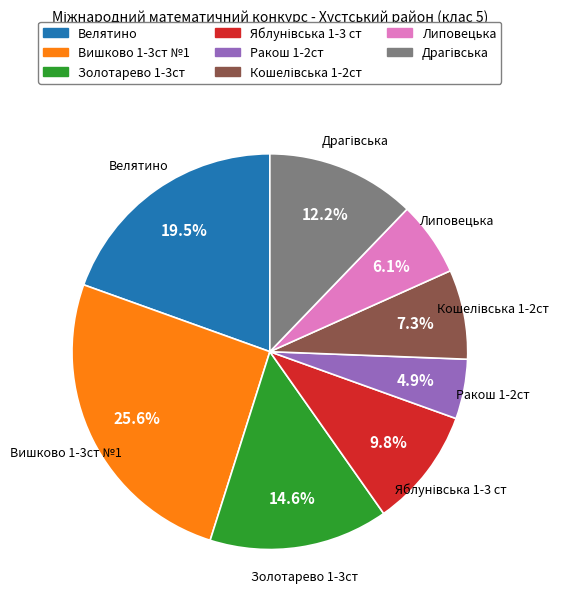

Which slice is the smallest?

Ракош 1-2ст